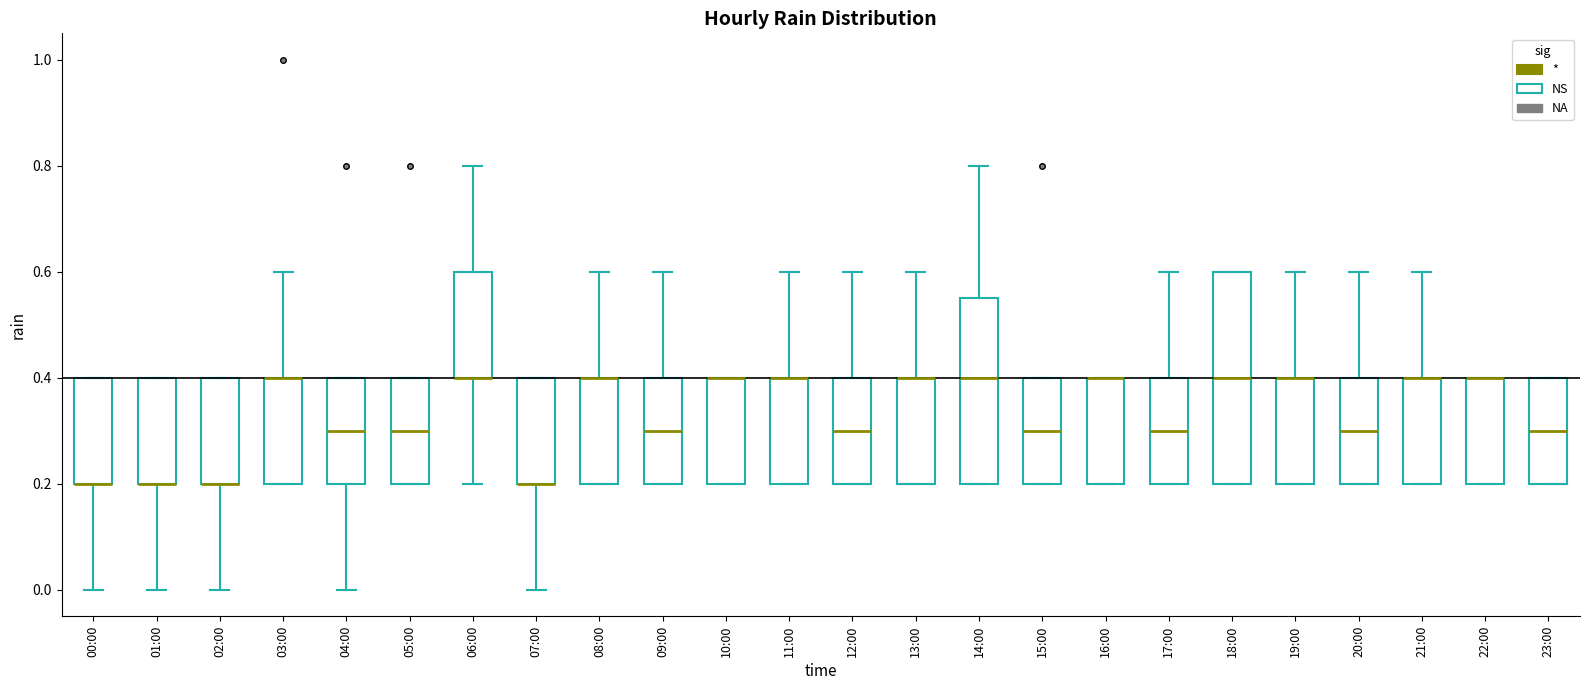

Comparing the boxes themselves (not the whiskers), which one is the tallest?

18:00